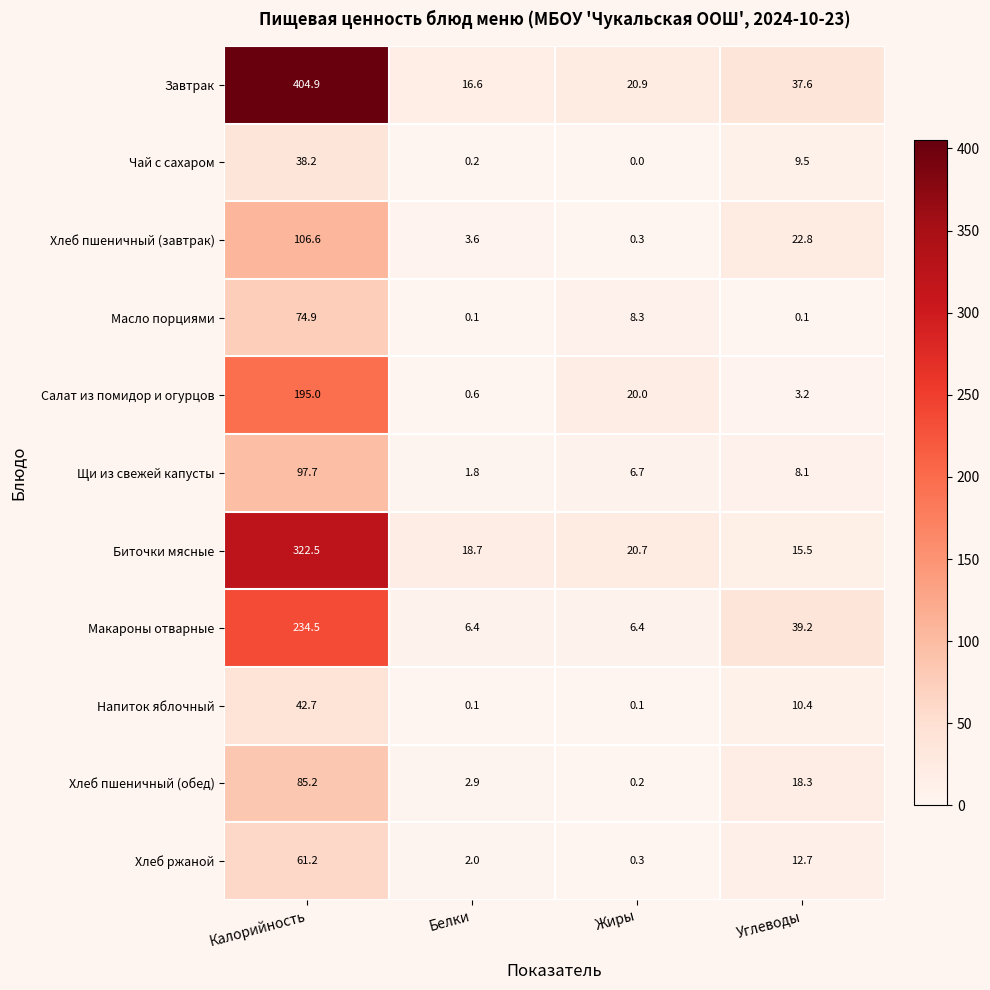

Which series has the largest total across all categories?

Завтрак